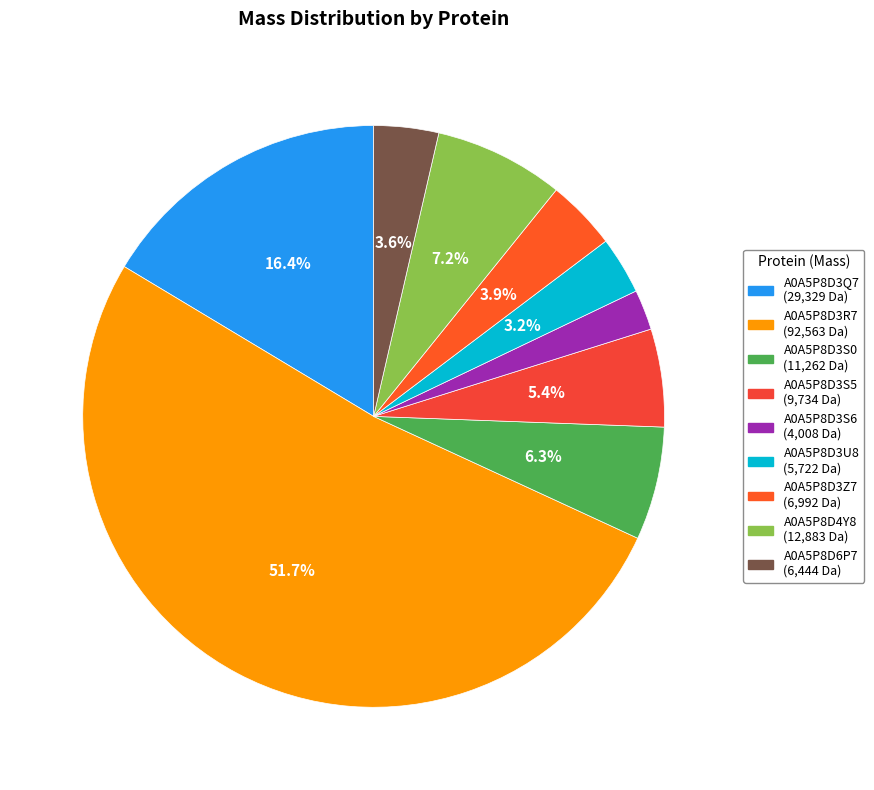

To the nearest percent, what is the combined percentage of A0A5P8D3S6 and A0A5P8D6P7?

6%